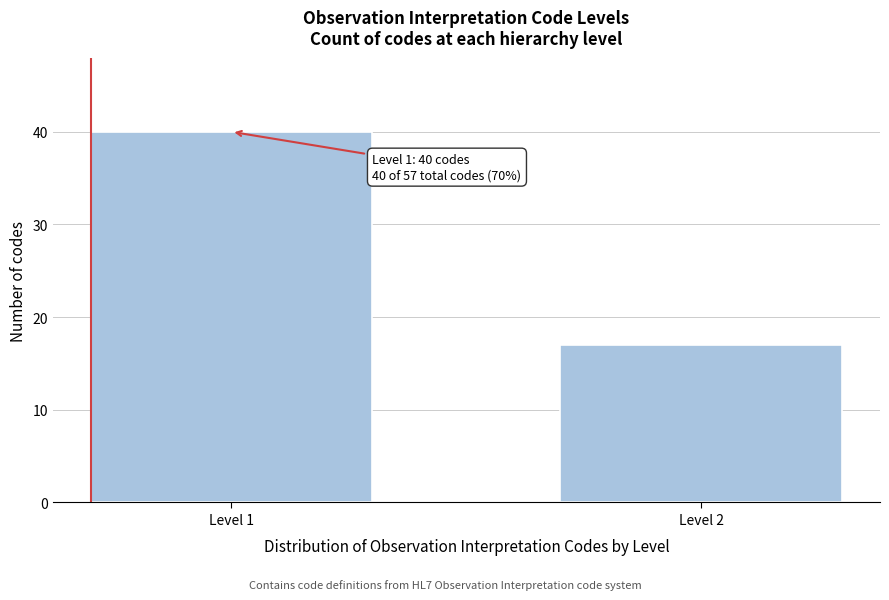

Reading right to left, transcribe all the data shown in this chart.

17	40